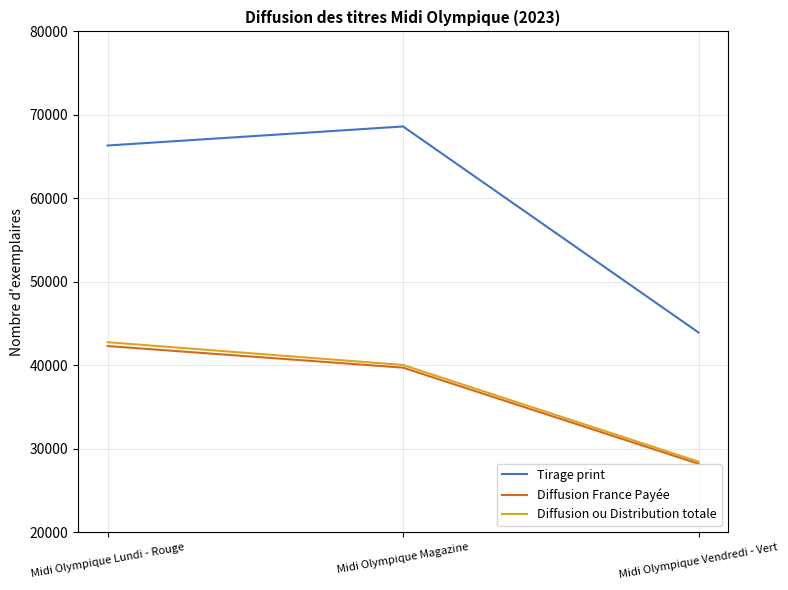

What is the difference between the maximum and second lowest values in the Tirage print series?

2281